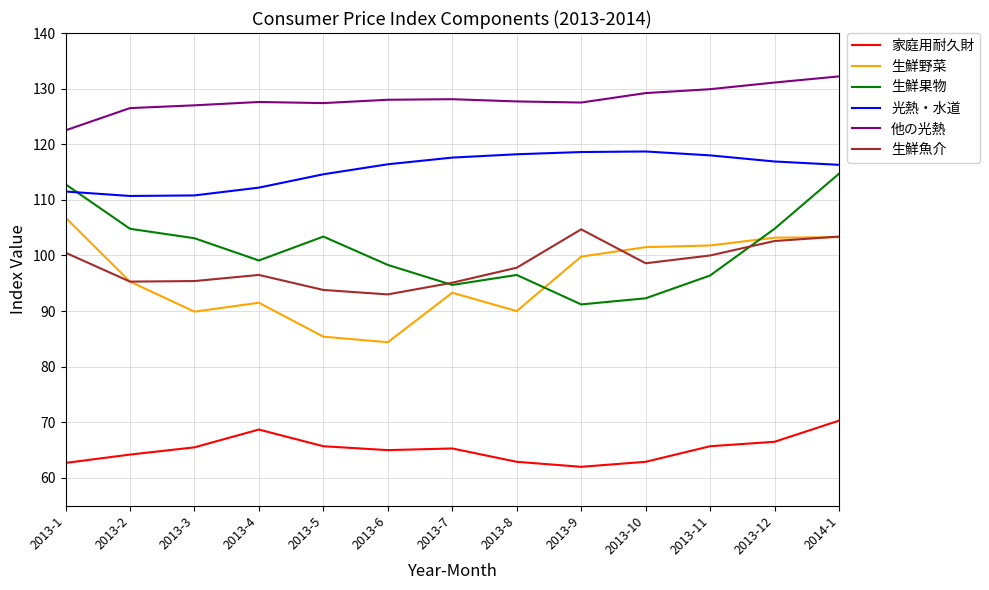

How many lines are shown in the chart?

6